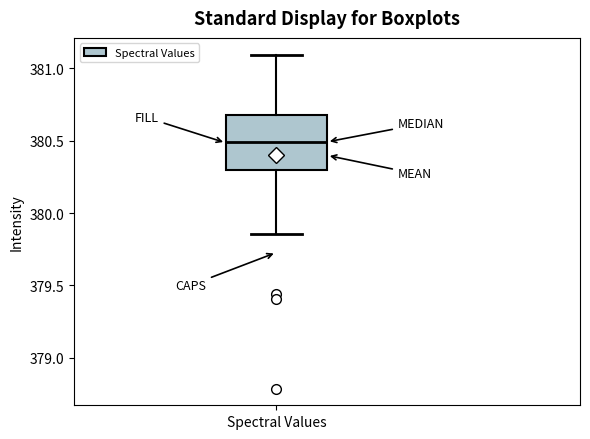

Where does the lower whisker of the box for Spectral Values end on the y-axis? The values are not printed on the chart, so give them approximately, as read against the axis.

379.85